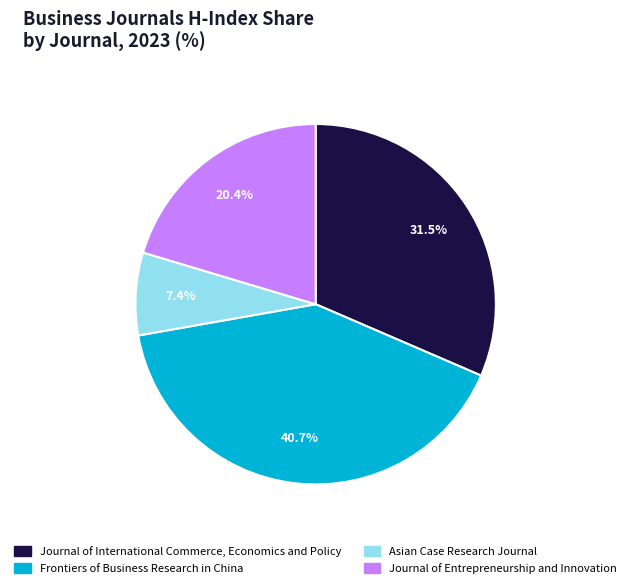

The Asian Case Research Journal slice represents 15% of the pie. True or false?

False